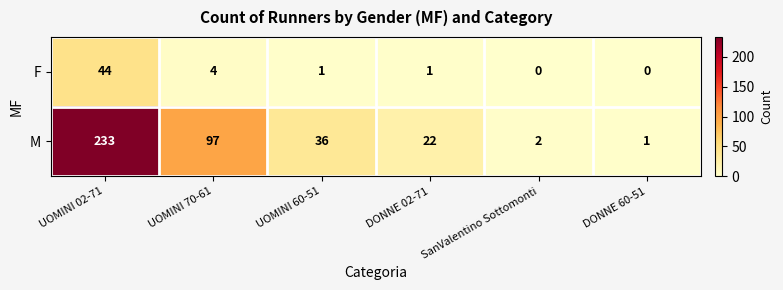

What is the difference between the second highest and second lowest values in the M series?

95